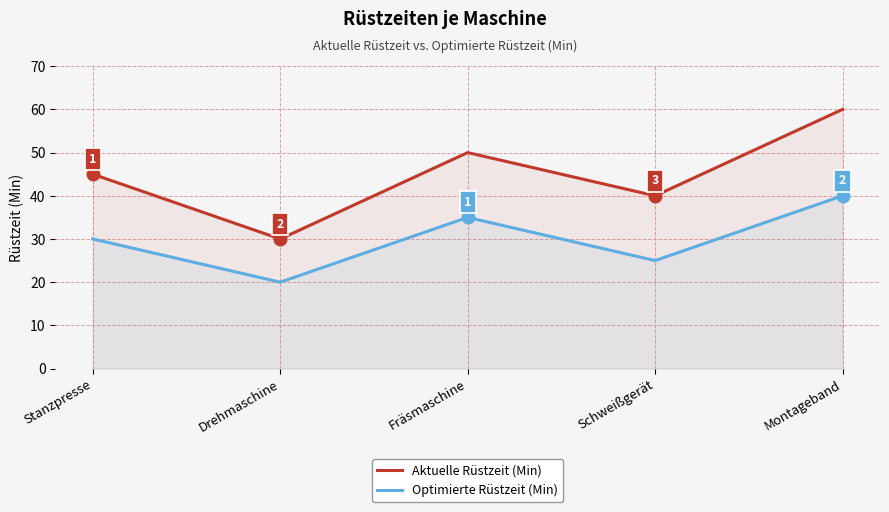

Between Schweißgerät and Montageband, which is larger?

Montageband